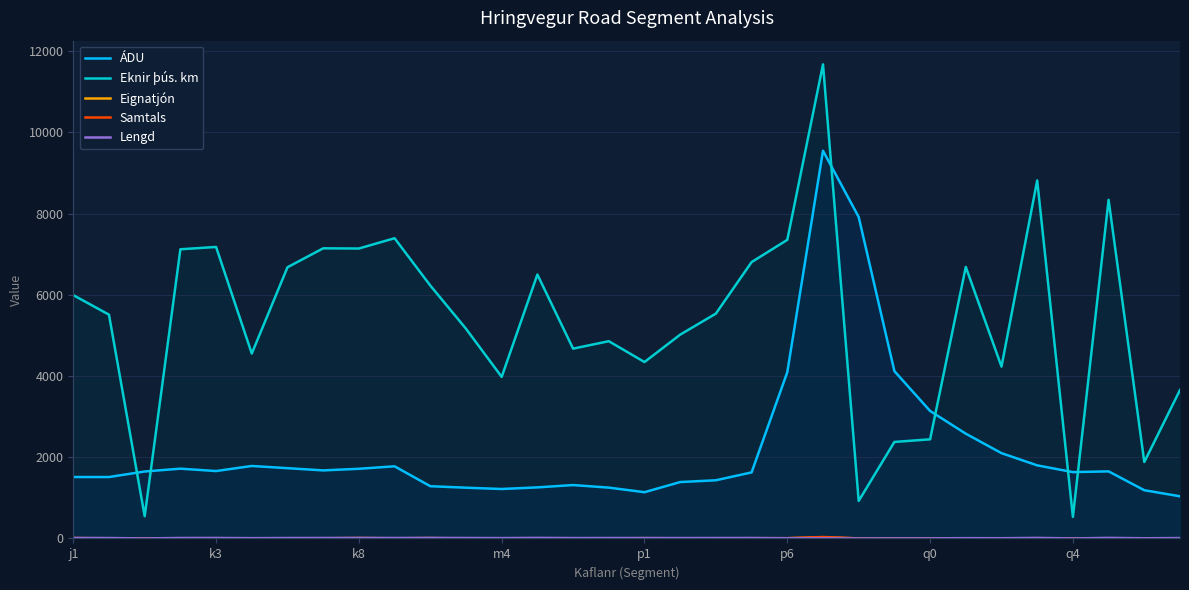

Which series has the largest range (max minus min)?

Eknir þús. km